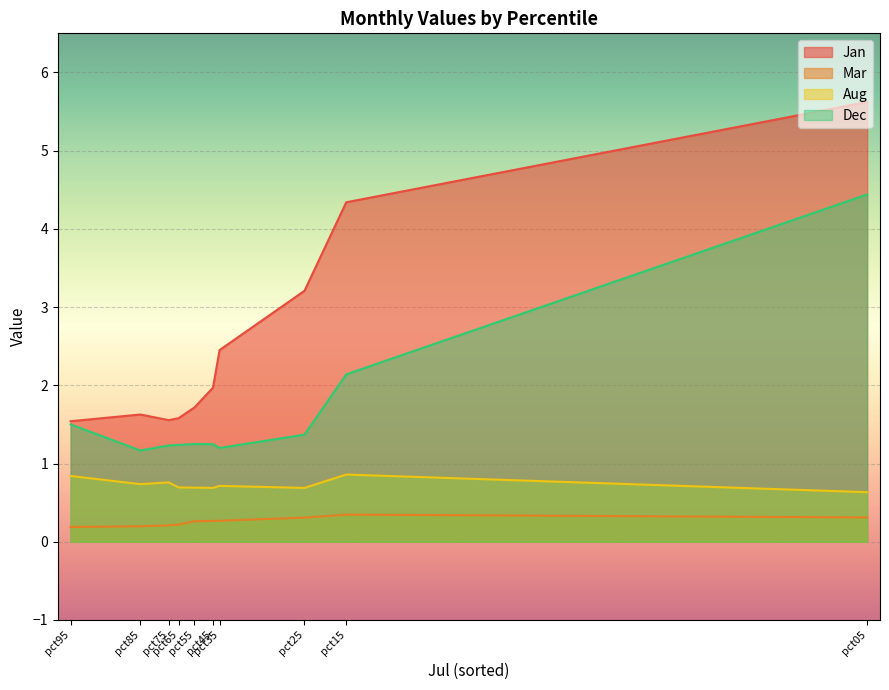

What is the maximum value shown in the chart?

5.6